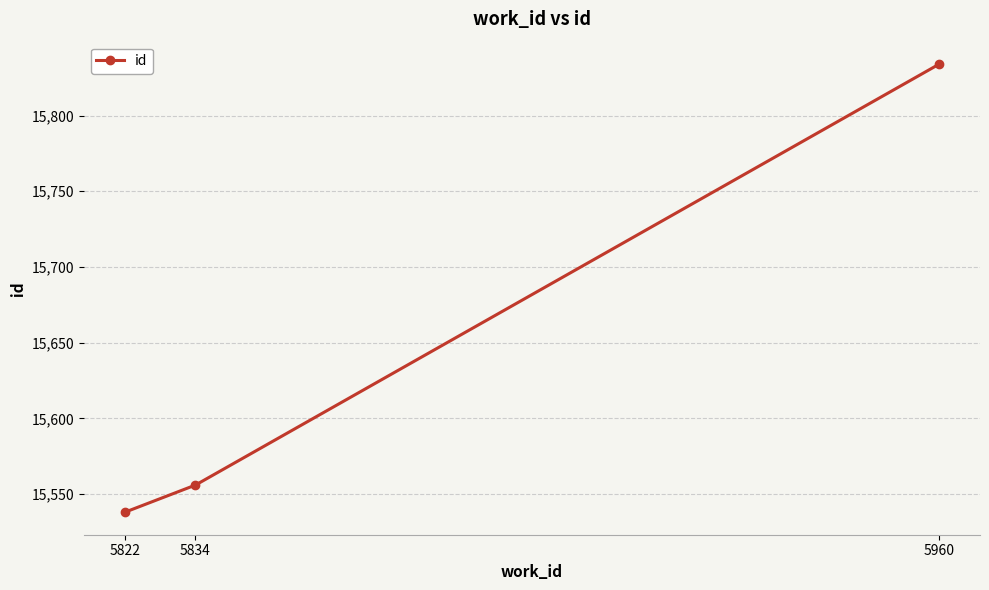

What is the average value?

15643